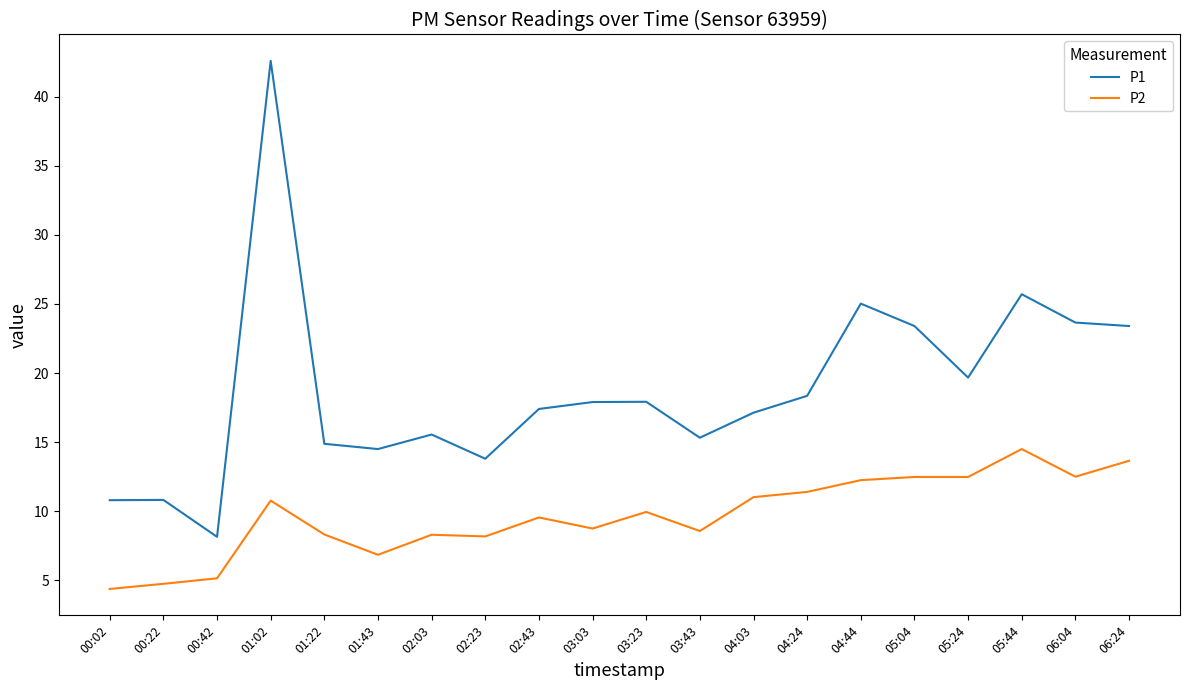

What is the average value of the P2 series?

9.7